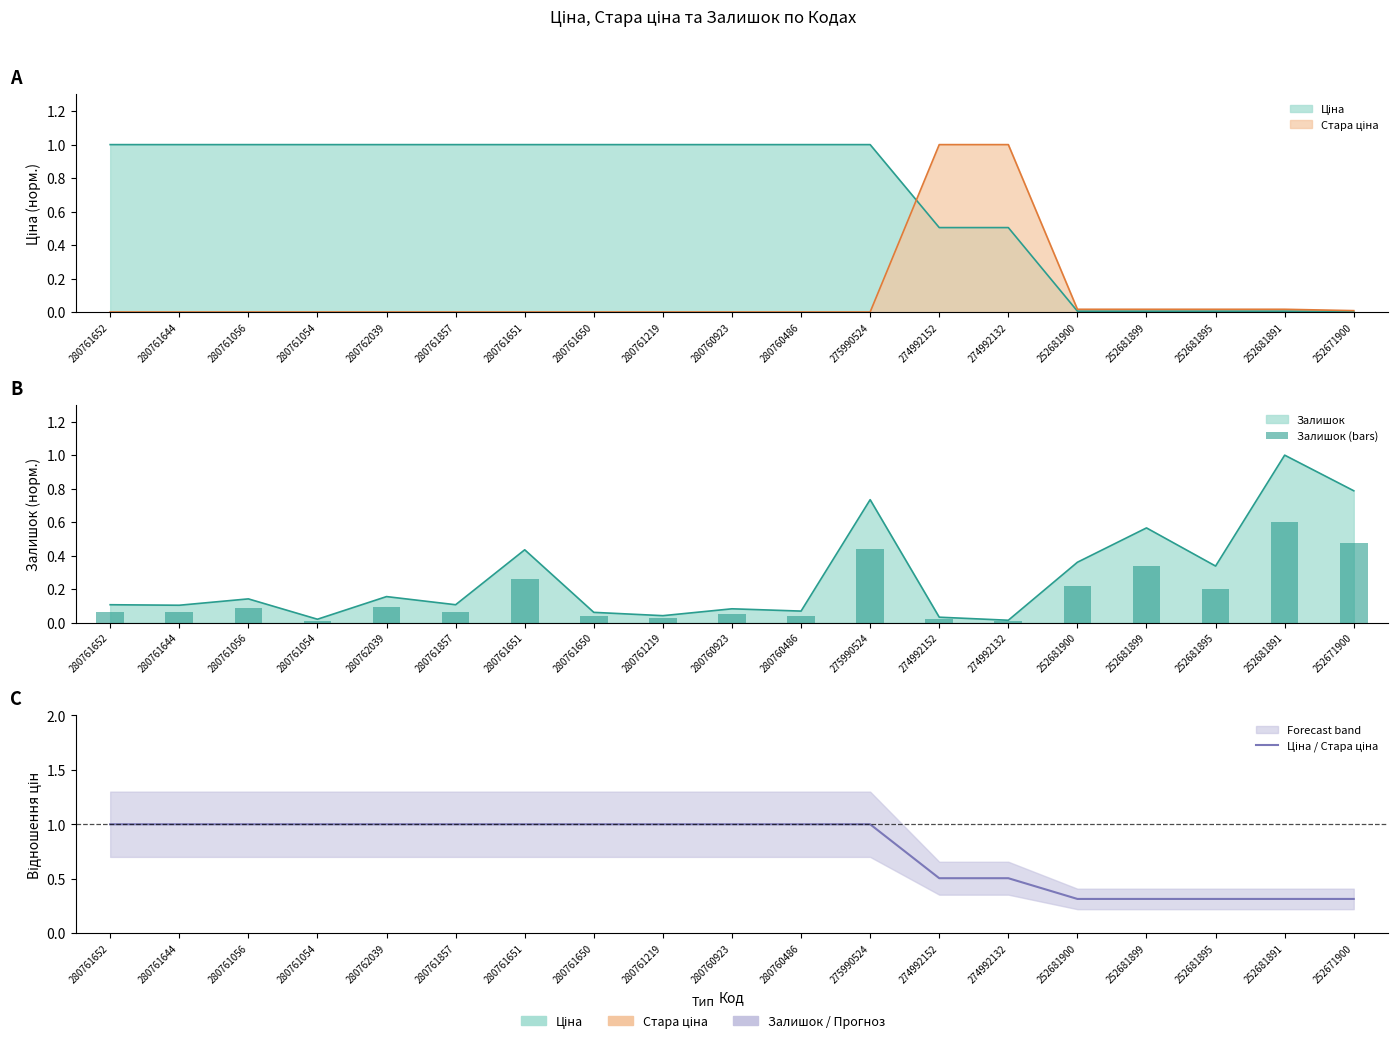

What is the difference between the Залишок (bars) values at 280761054 and 280761644?

0.1